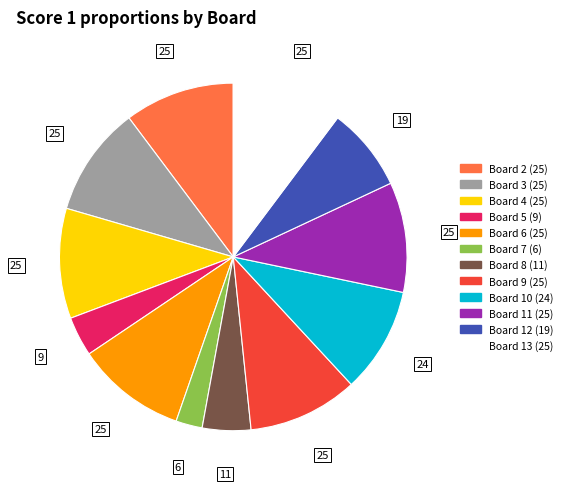

Is there a majority slice in this chart?

No